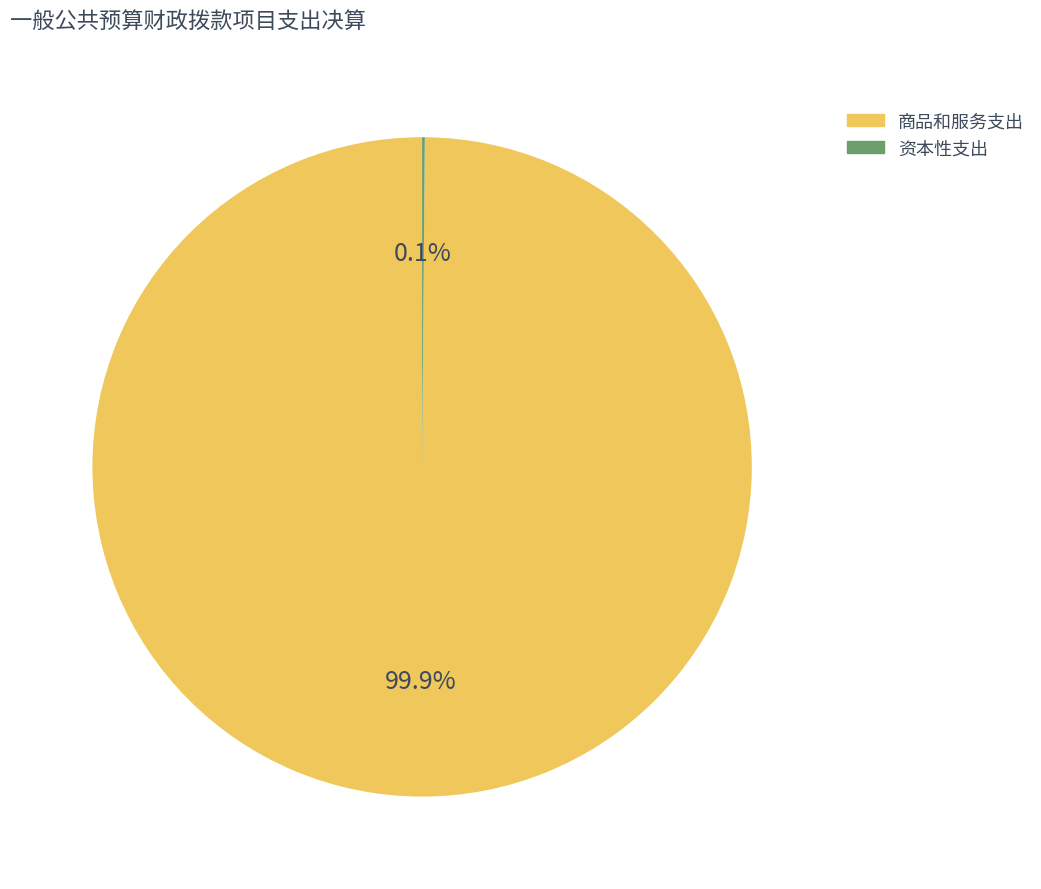

To the nearest percent, what portion does 商品和服务支出 represent?

100%